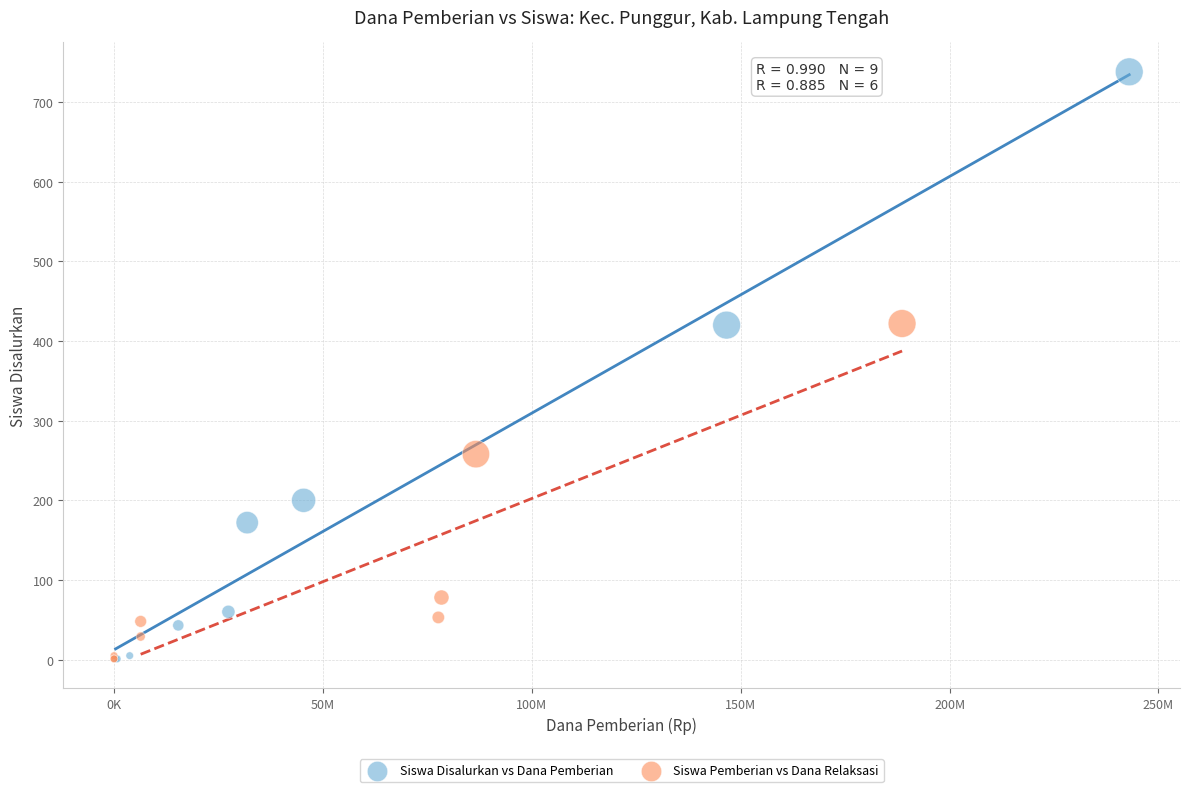

Which series contains the highest Y value?

Siswa Disalurkan vs Dana Pemberian